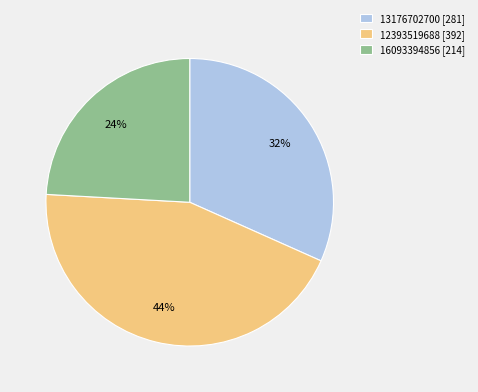

True or false: 13176702700 accounts for 20% of the total.

False